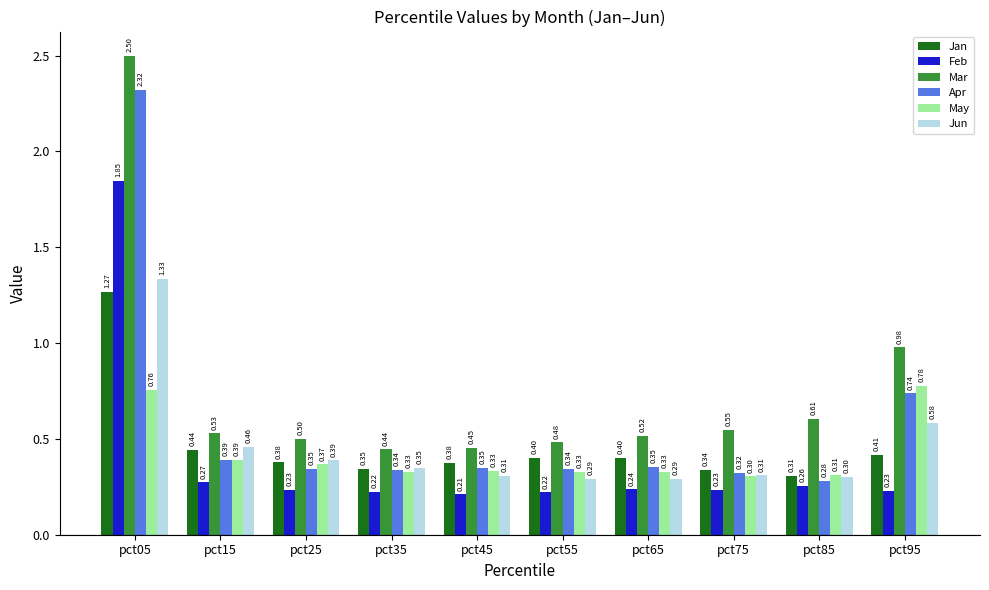

The Mar series shows 0.5 at pct65. True or false?

True